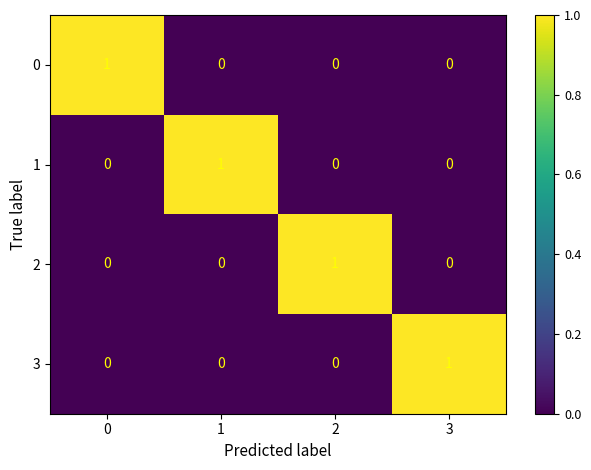

Reading left to right, what are all the values shown in this chart?

0: 0=1	1=0	2=0	3=0
1: 0=0	1=1	2=0	3=0
2: 0=0	1=0	2=1	3=0
3: 0=0	1=0	2=0	3=1